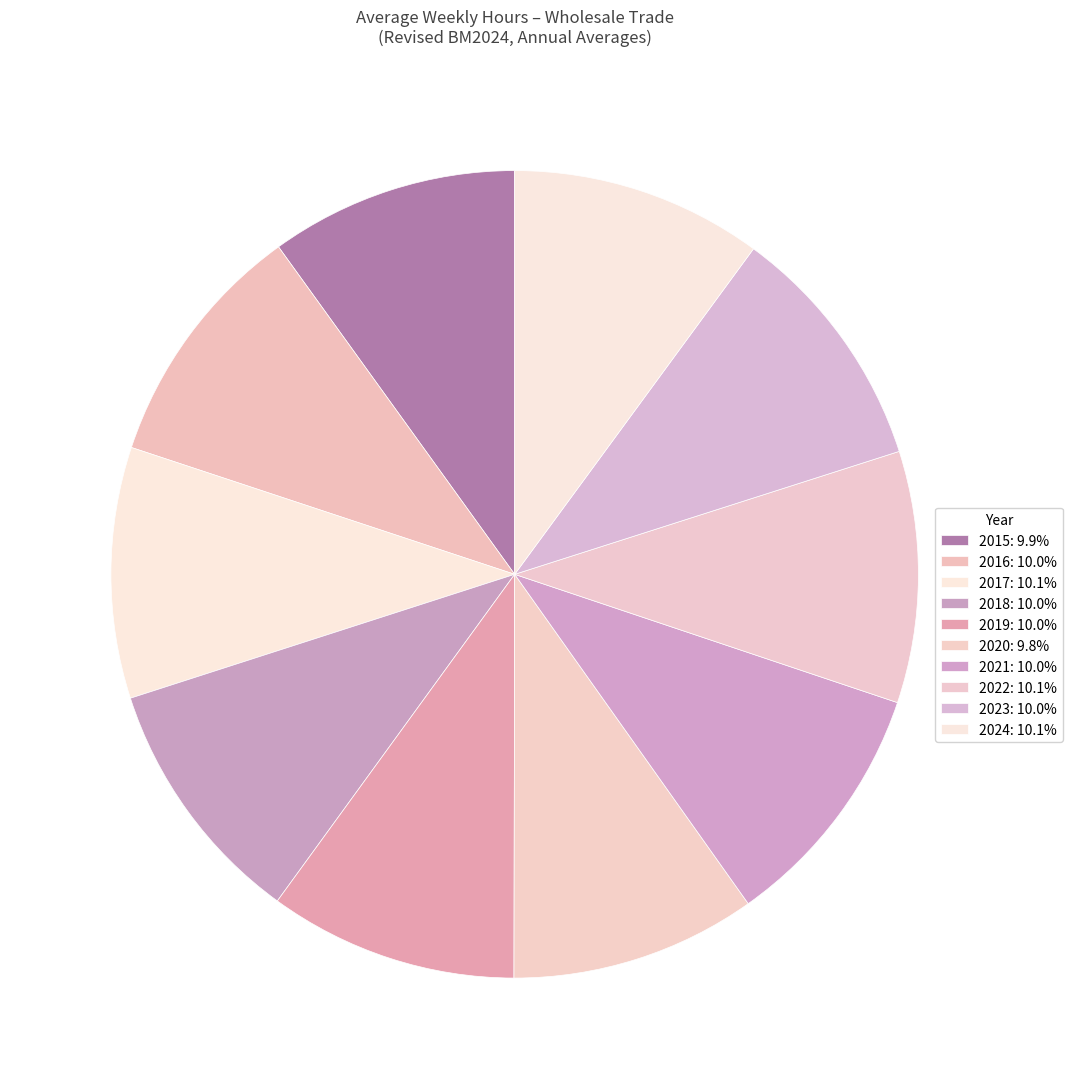

True or false: 2019 accounts for 10% of the total.

True